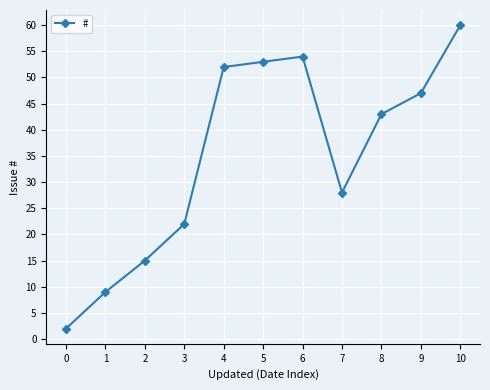

The value at 1 is 9. True or false?

True